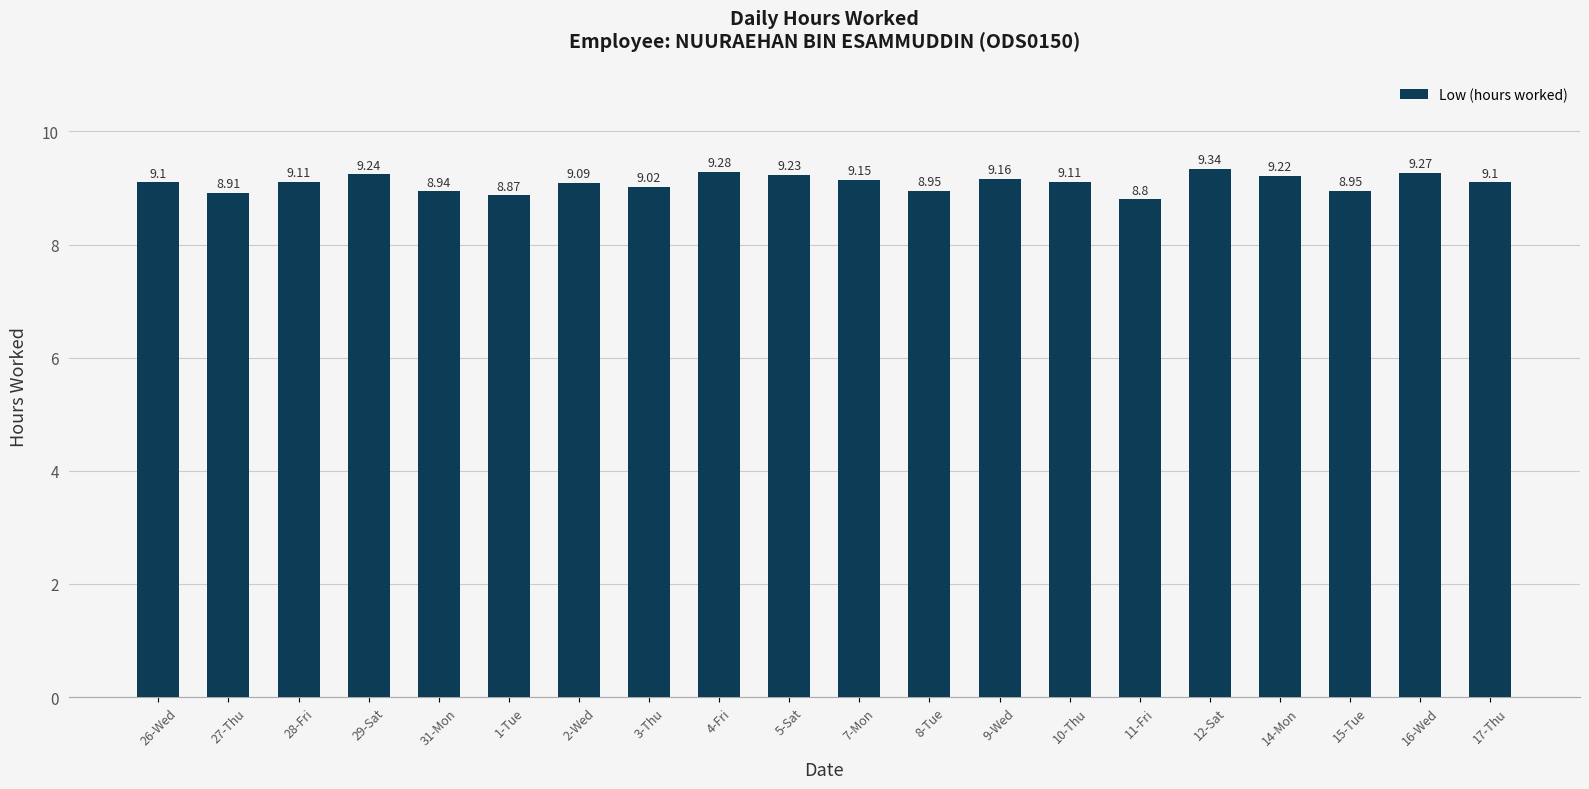

What is the minimum value shown in the chart?

8.8